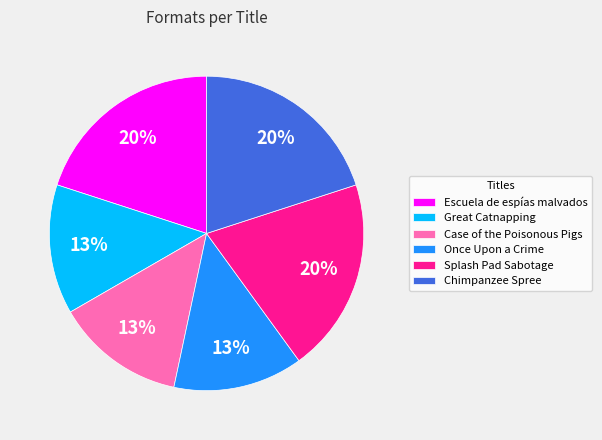

True or false: Splash Pad Sabotage accounts for 27% of the total.

False